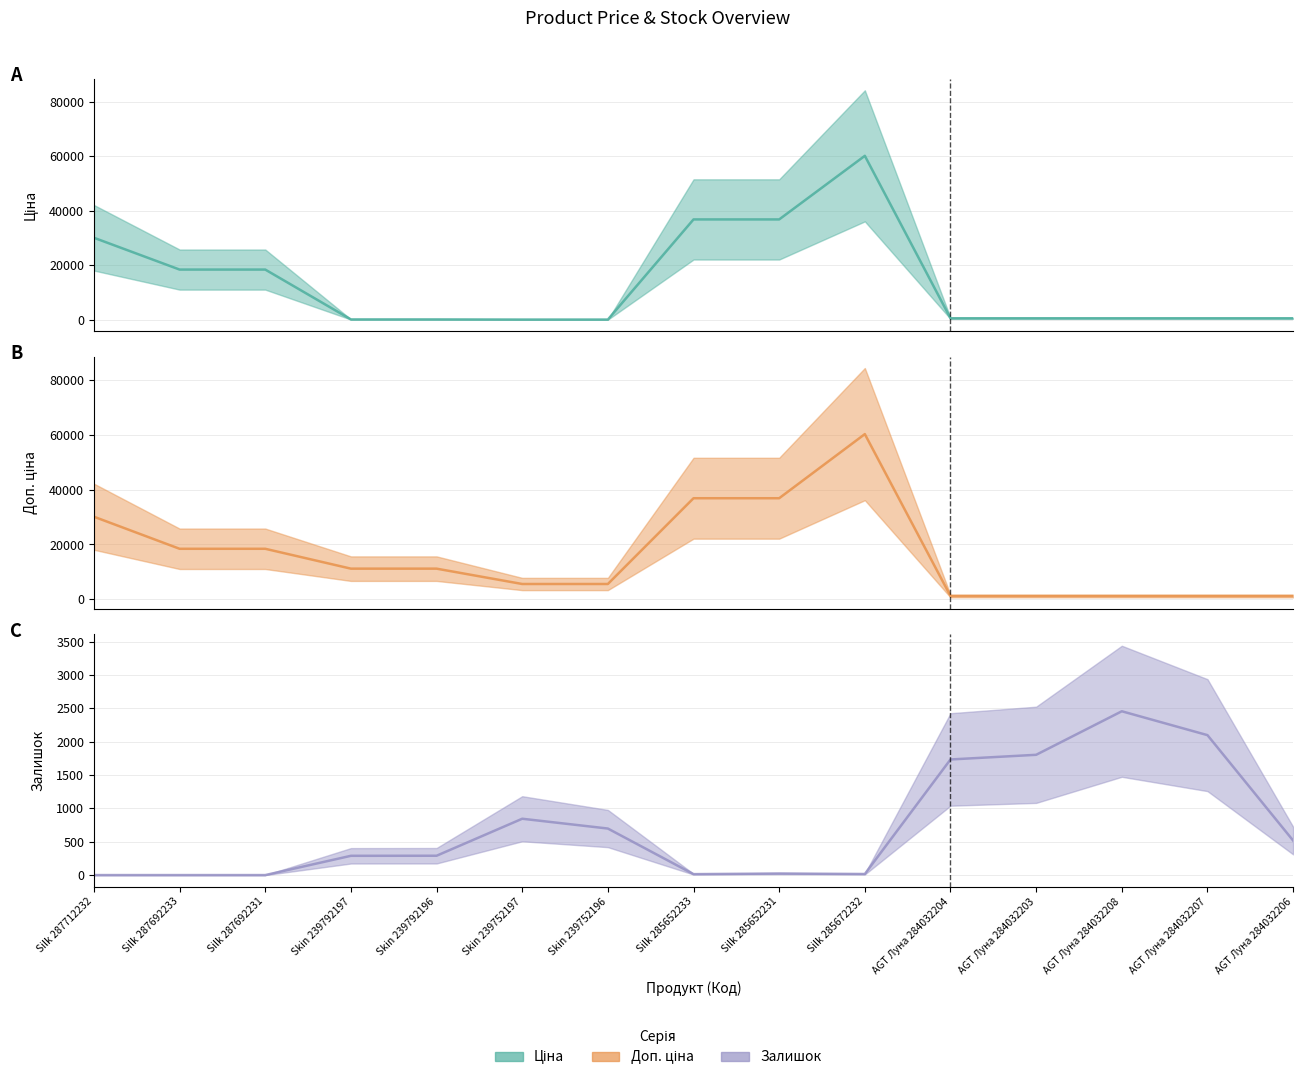

What is the difference between the maximum and minimum values in the Ціна (mid) series?

60149.7